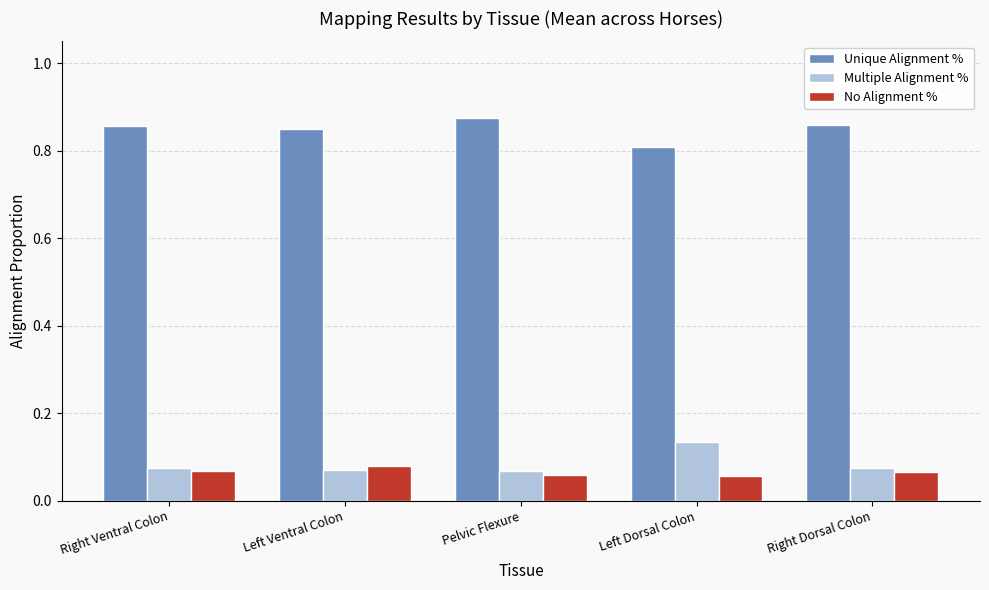

Which category has the highest value across all series?

Pelvic Flexure